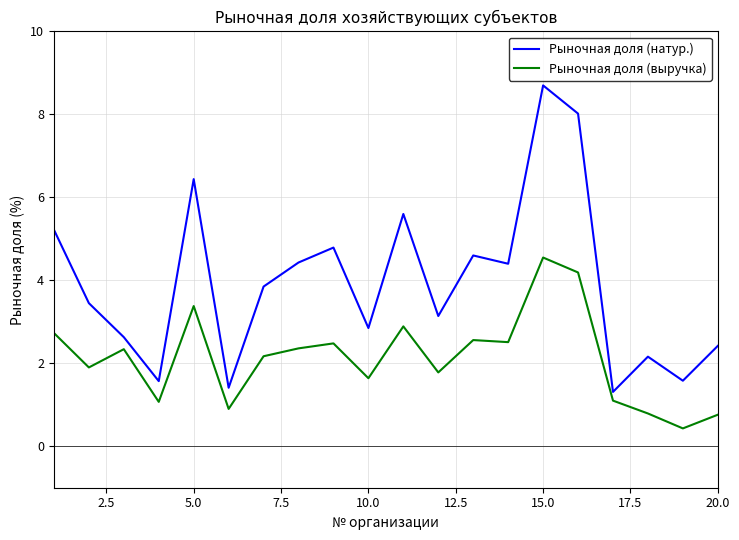

What is the maximum value for Рыночная доля (натур.)?

8.7